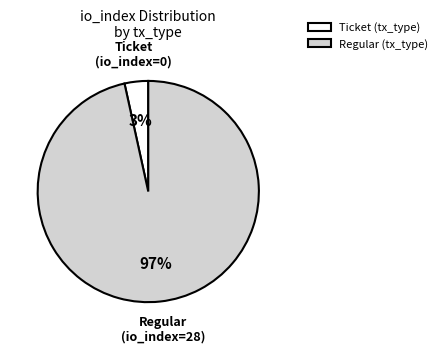

Does any single category account for the majority?

Yes